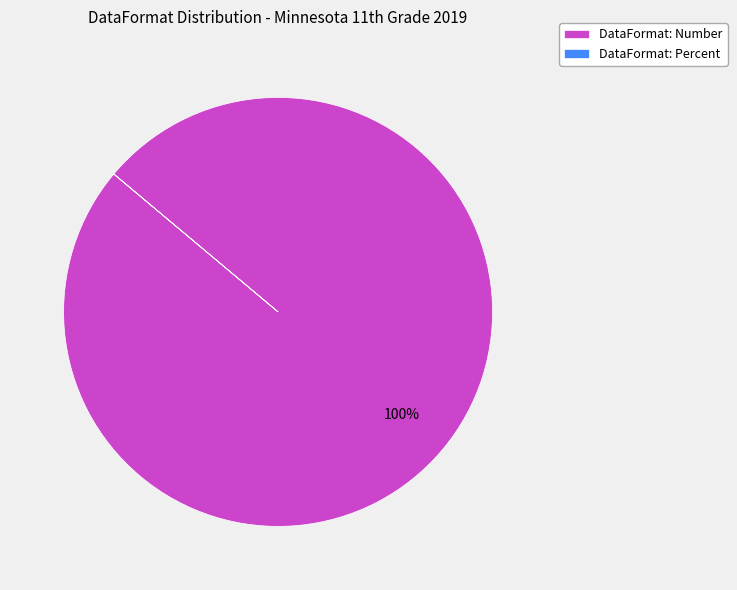

Does any single category account for the majority?

Yes